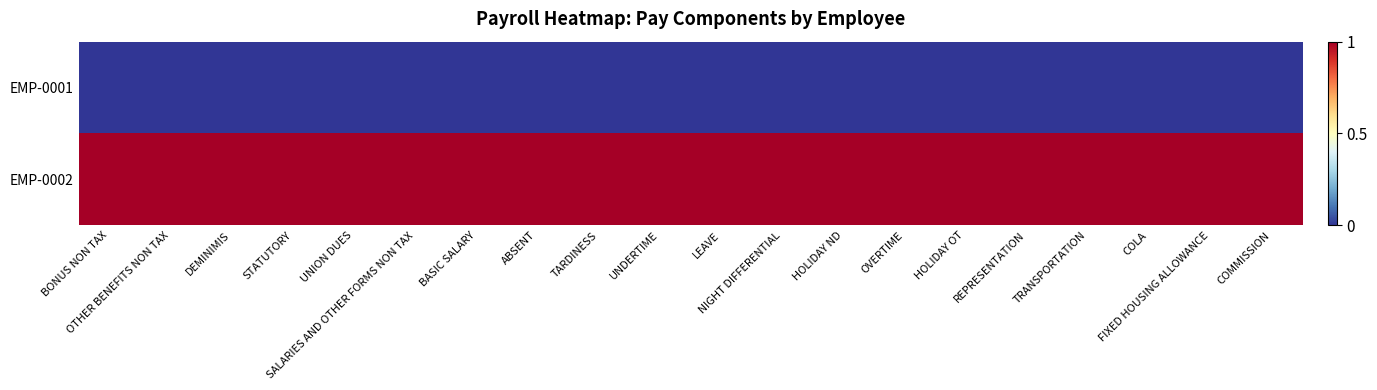

Reading right to left, extract all data points from this chart.

EMP-0001: COMMISSION=0	FIXED HOUSING ALLOWANCE=0	COLA=0	TRANSPORTATION=0	REPRESENTATION=0	HOLIDAY OT=0	OVERTIME=0	HOLIDAY ND=0	NIGHT DIFFERENTIAL=0	LEAVE=0	UNDERTIME=0	TARDINESS=0	ABSENT=0	BASIC SALARY=0	SALARIES AND OTHER FORMS NON TAX=0	UNION DUES=0	STATUTORY=0	DEMINIMIS=0	OTHER BENEFITS NON TAX=0	BONUS NON TAX=0
EMP-0002: COMMISSION=1	FIXED HOUSING ALLOWANCE=1	COLA=1	TRANSPORTATION=1	REPRESENTATION=1	HOLIDAY OT=1	OVERTIME=1	HOLIDAY ND=1	NIGHT DIFFERENTIAL=1	LEAVE=1	UNDERTIME=1	TARDINESS=1	ABSENT=1	BASIC SALARY=1	SALARIES AND OTHER FORMS NON TAX=1	UNION DUES=1	STATUTORY=1	DEMINIMIS=1	OTHER BENEFITS NON TAX=1	BONUS NON TAX=1